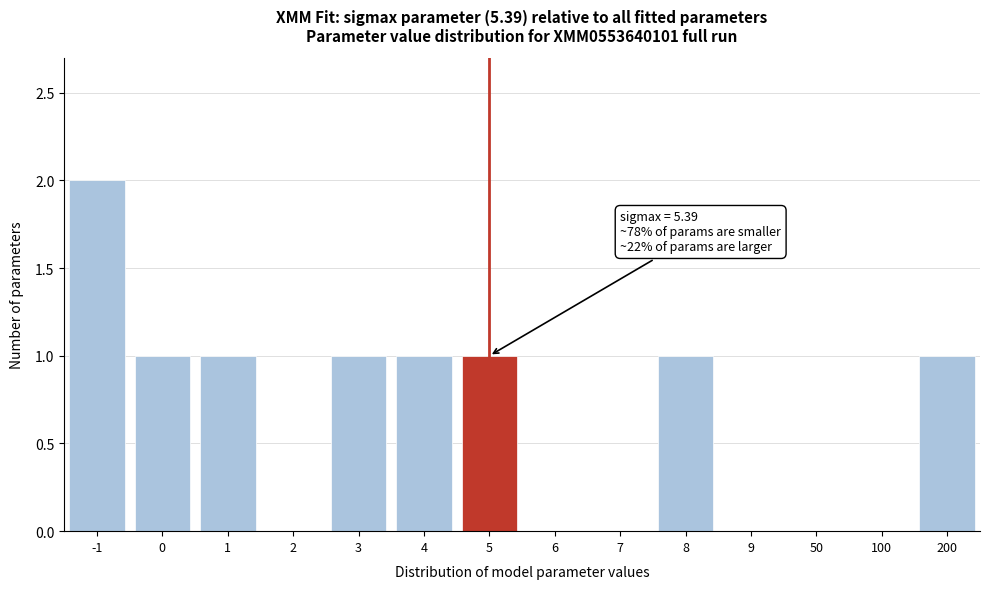

Reading left to right, transcribe all the data shown in this chart.

-1=2	0=1	1=1	2=0	3=1	4=1	5=1	6=0	7=0	8=1	9=0	50=0	100=0	200=1